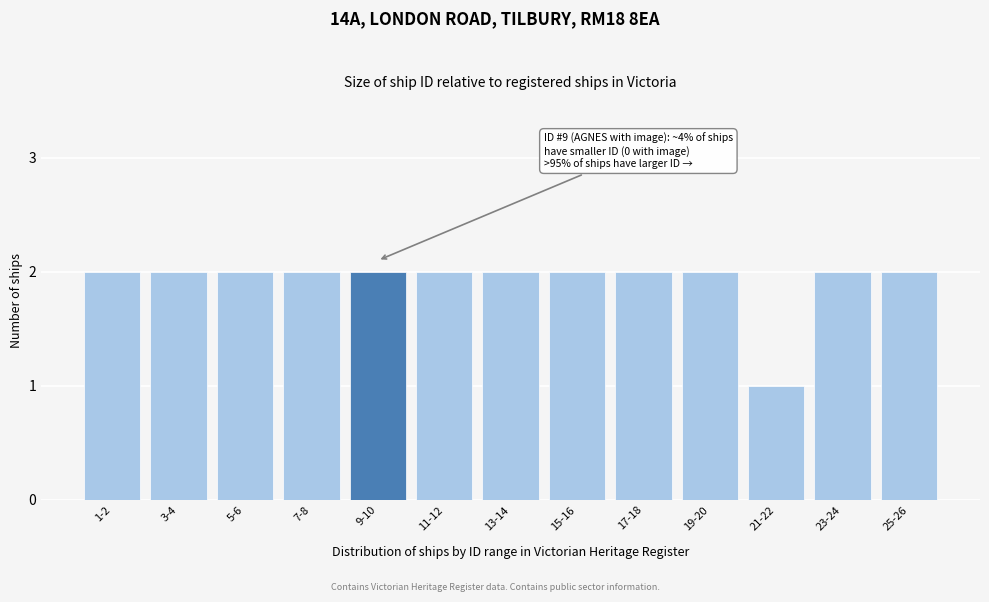

Reading right to left, transcribe all the data shown in this chart.

25-26=2	23-24=2	21-22=1	19-20=2	17-18=2	15-16=2	13-14=2	11-12=2	9-10=2	7-8=2	5-6=2	3-4=2	1-2=2